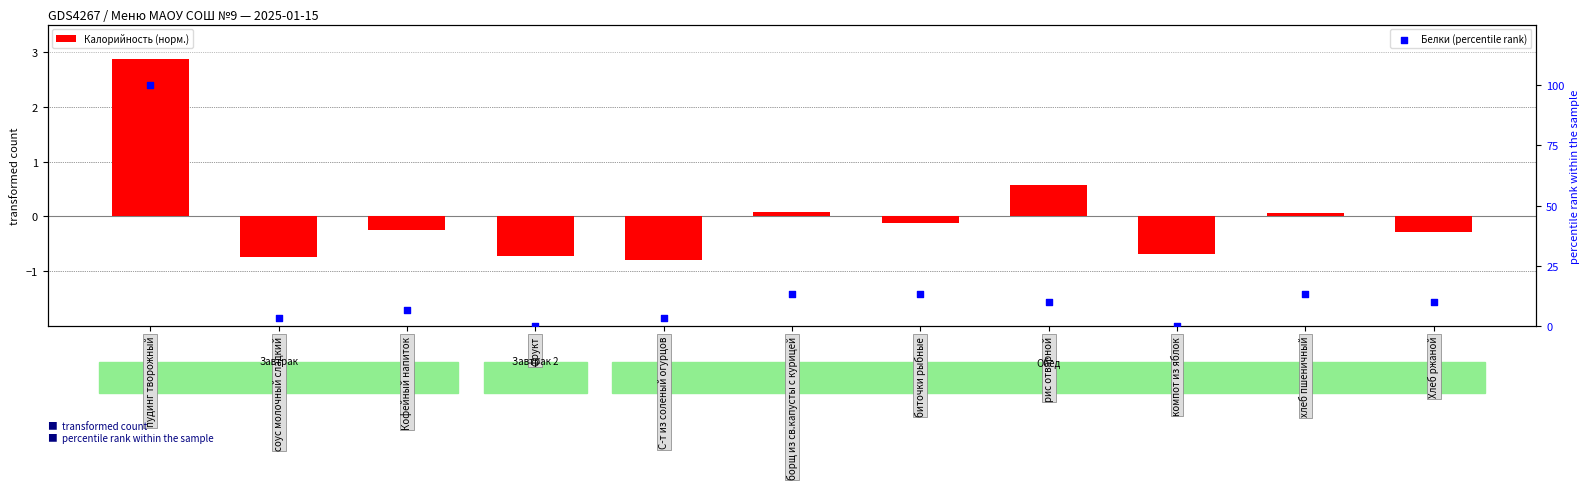

At how many categories does at least one series exceed 66?

1